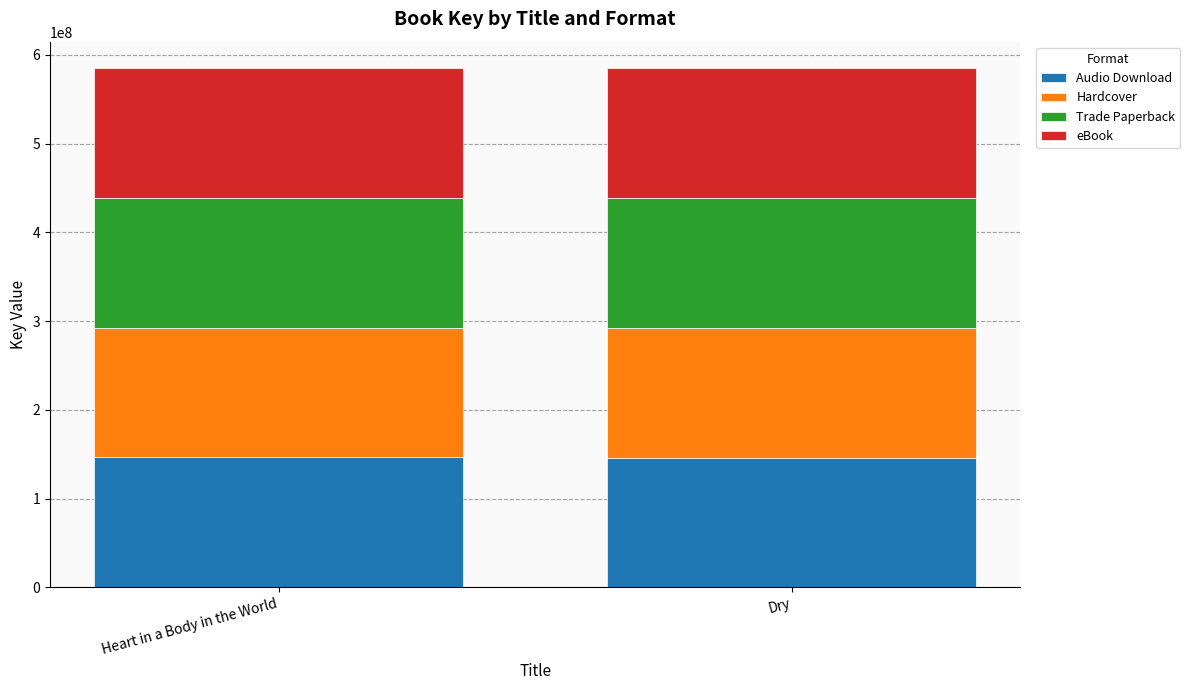

What is the sum of all Audio Download values?

292576199